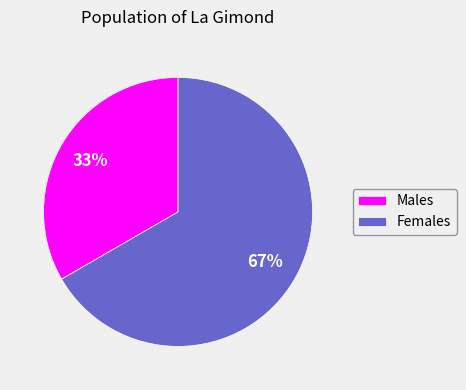

True or false: Males accounts for 43% of the total.

False